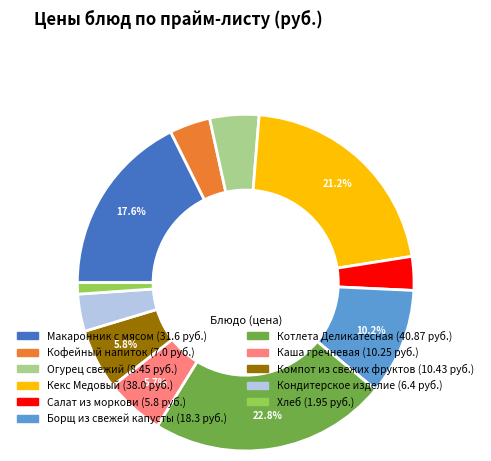

What is the total percentage of Борщ из свежей капусты and Каша гречневая?

15.9%